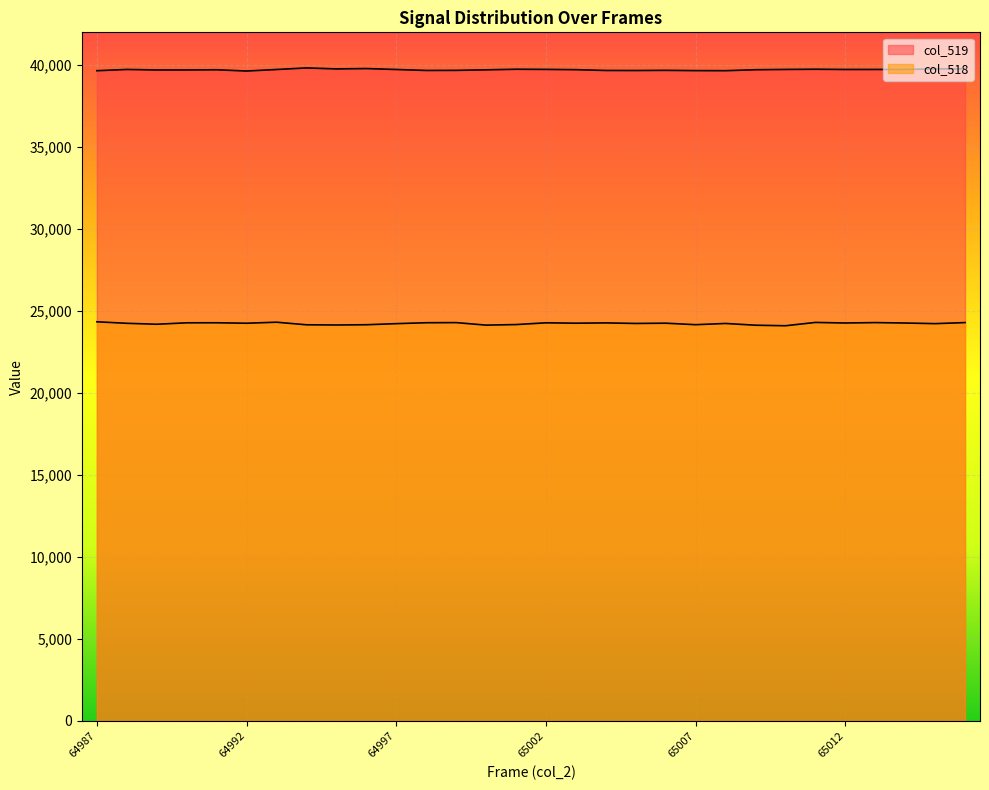

Rank the categories by col_519 value from lowest to highest.

64992, 64987, 65008, 65007, 65005, 65004, 64998, 64999, 65006, 64989, 64990, 65000, 64991, 65009, 65003, 64993, 64997, 65012, 64988, 65013, 65010, 65014, 65002, 65001, 65011, 64995, 65015, 65016, 64996, 64994